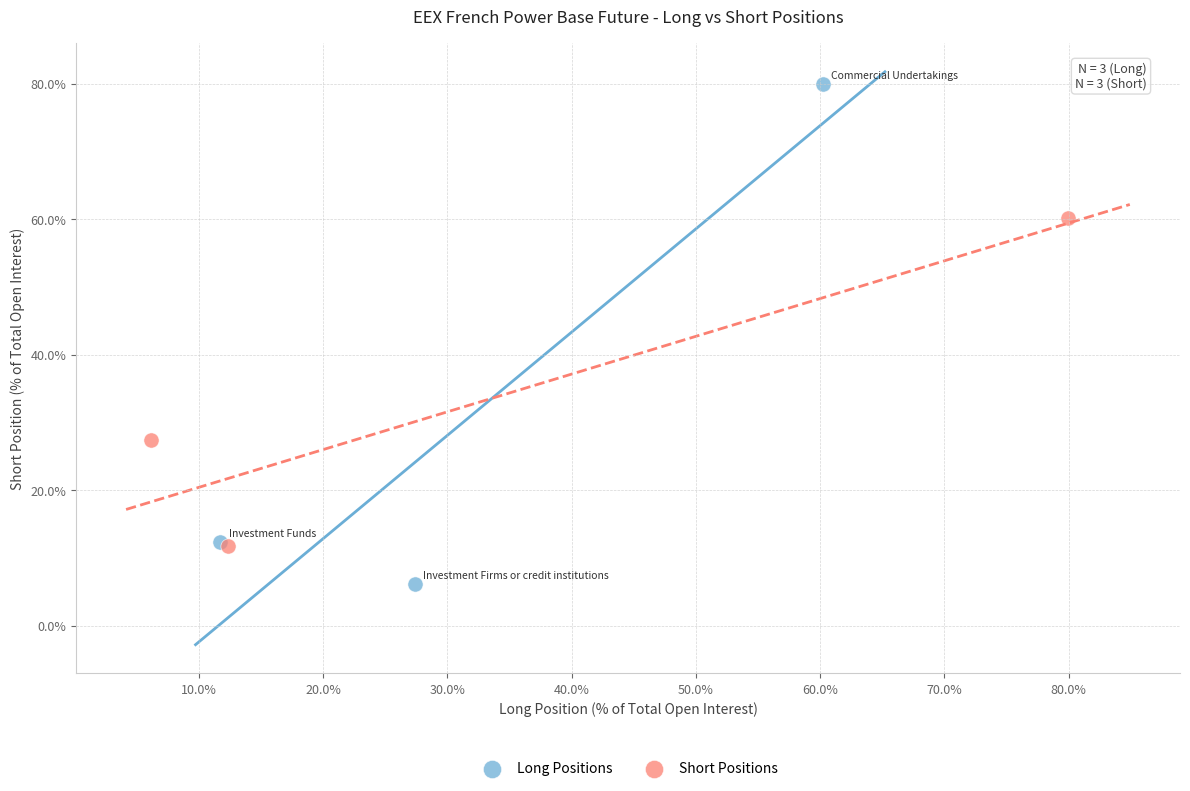

Which series has the largest Y range (max minus min)?

Long Positions